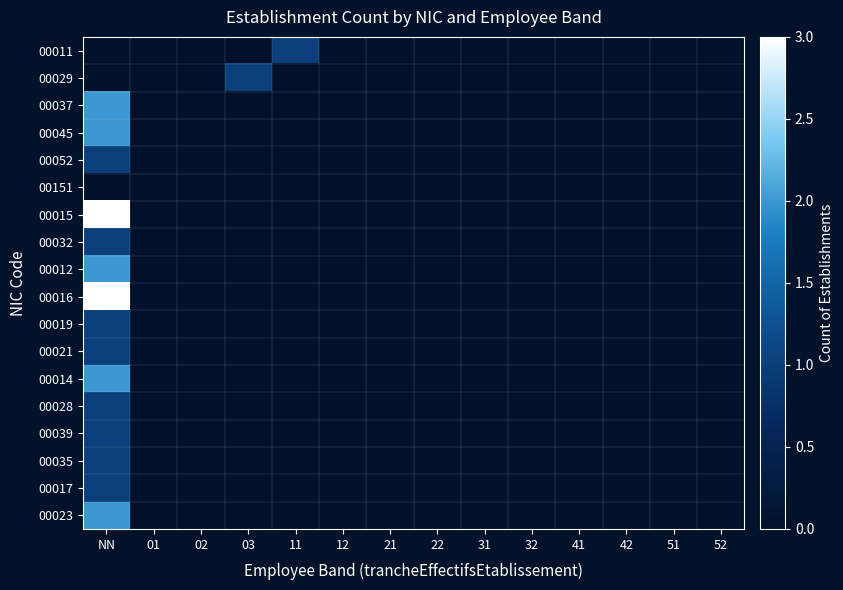

What is the spread (max minus min) of values at 03?

1